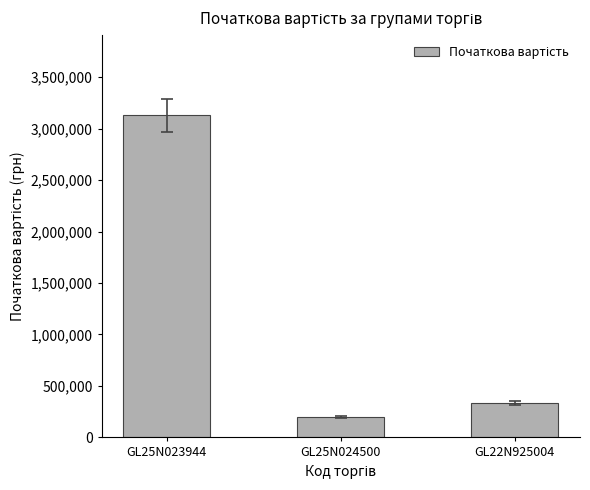

True or false: the data shows 350654.5 at GL25N024500.

False